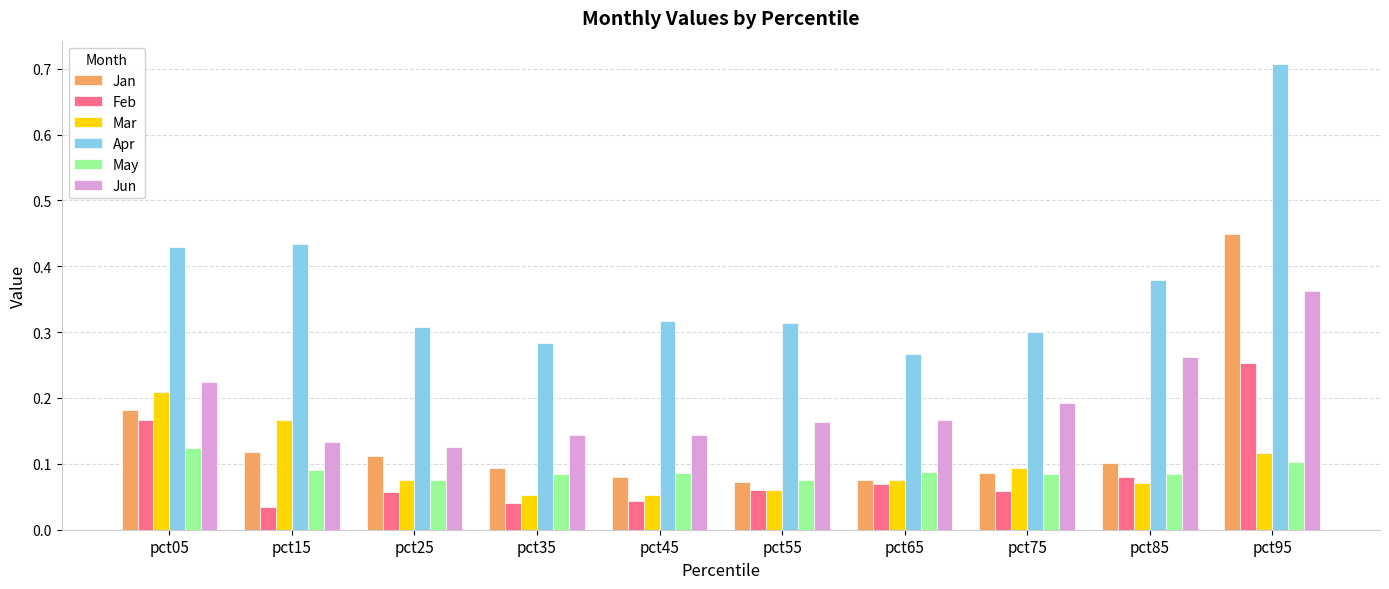

Rank the series by their maximum value, from lowest to highest.

May, Mar, Feb, Jun, Jan, Apr